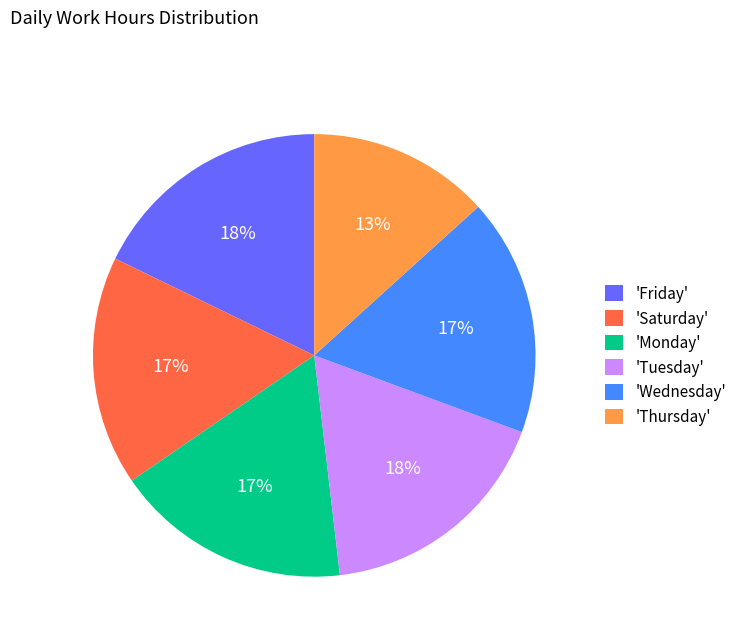

Which slice is the smallest?

'Thursday'